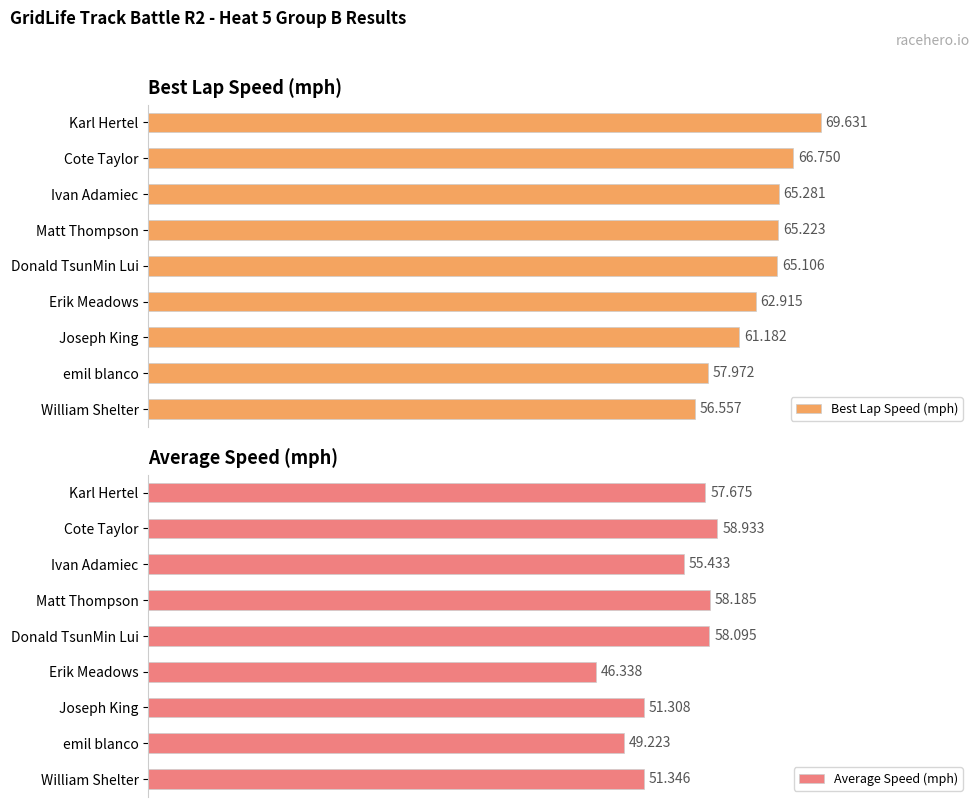

What is the value of the Best Lap Speed (mph) bar at the 7th from the left?

61.2